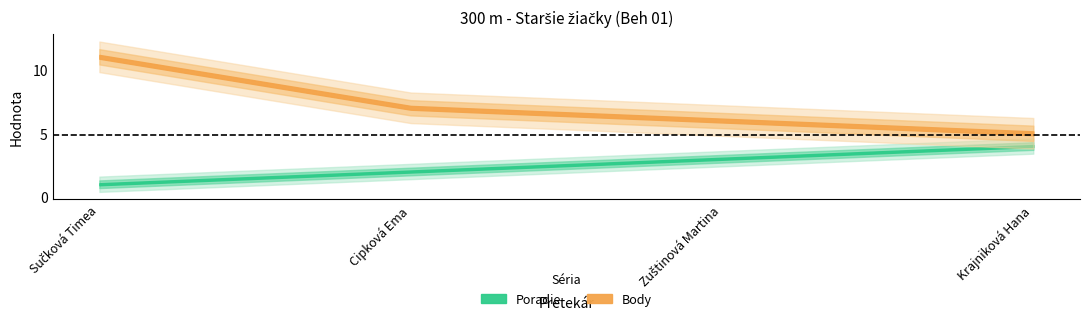

Is the value of Body at Sučková Timea greater than the value of Poradie at Krajniková Hana?

Yes